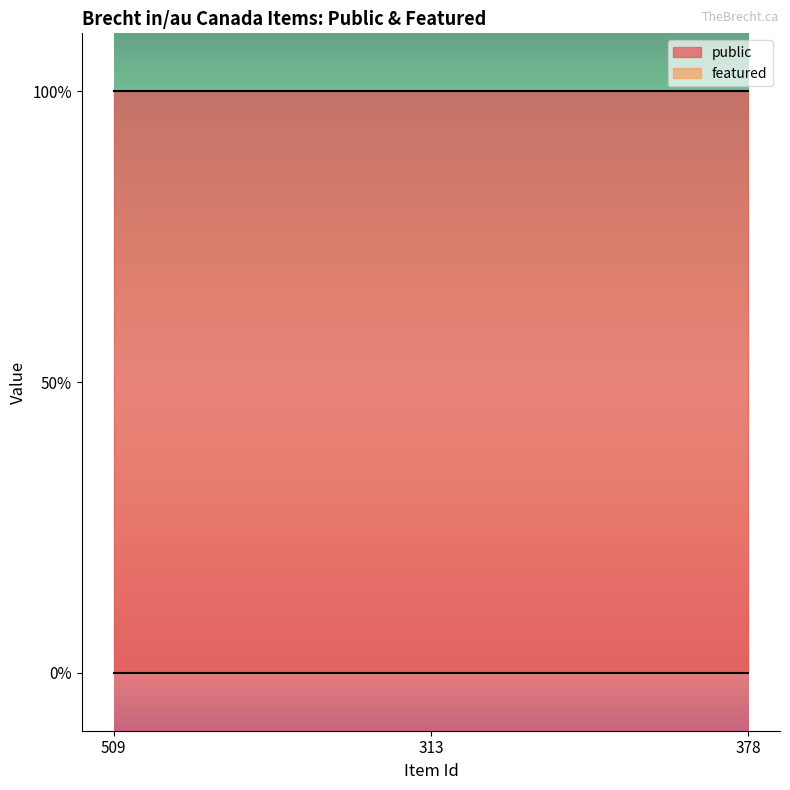

List the series in order of their overall mean, lowest first.

featured, public